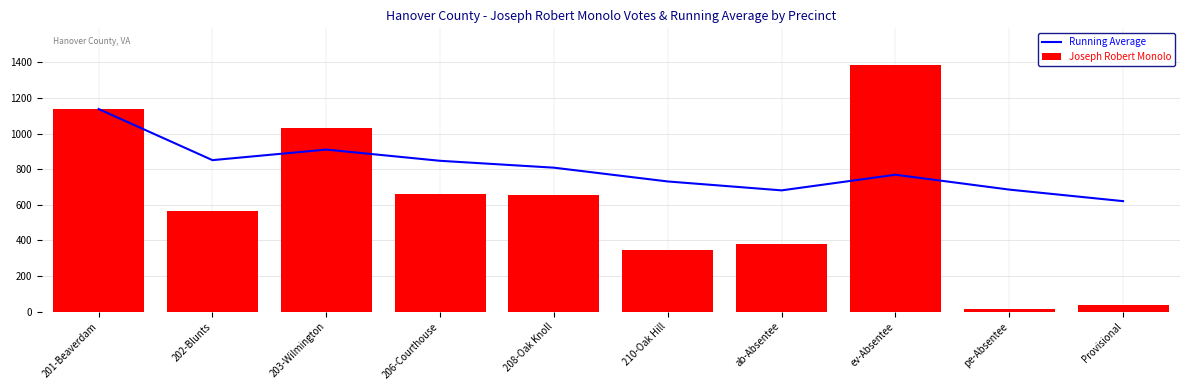

The Joseph Robert Monolo series shows 594.3 at ab-Absentee. True or false?

False